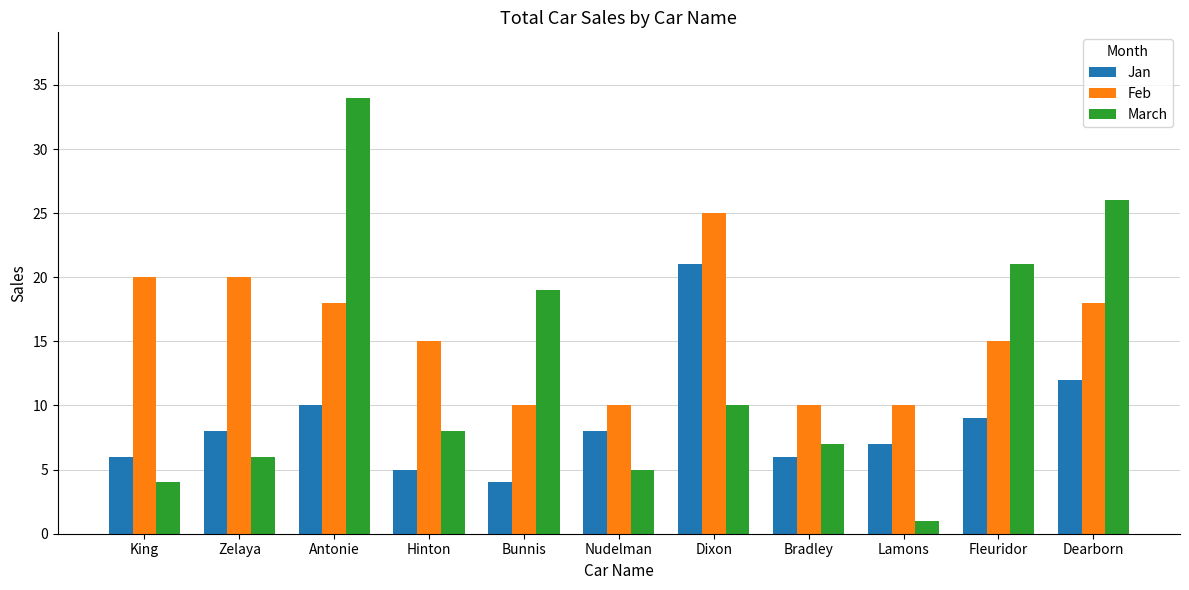

What position from the left is Antonie?

3